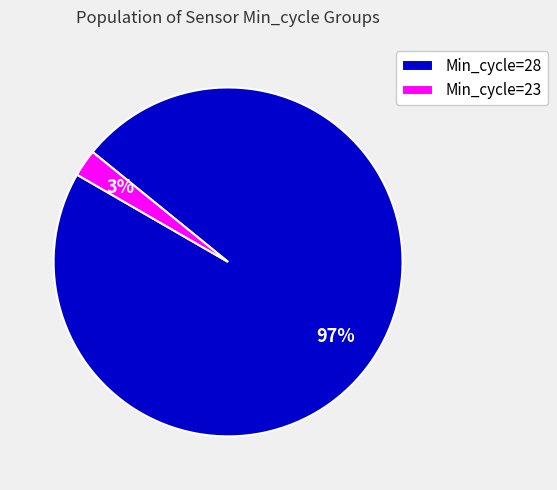

Which has a higher value, Min_cycle=23 or Min_cycle=28?

Min_cycle=28